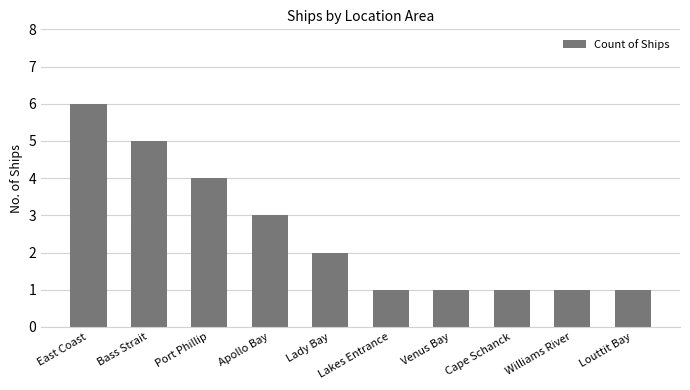

How many data points does each series have?

10